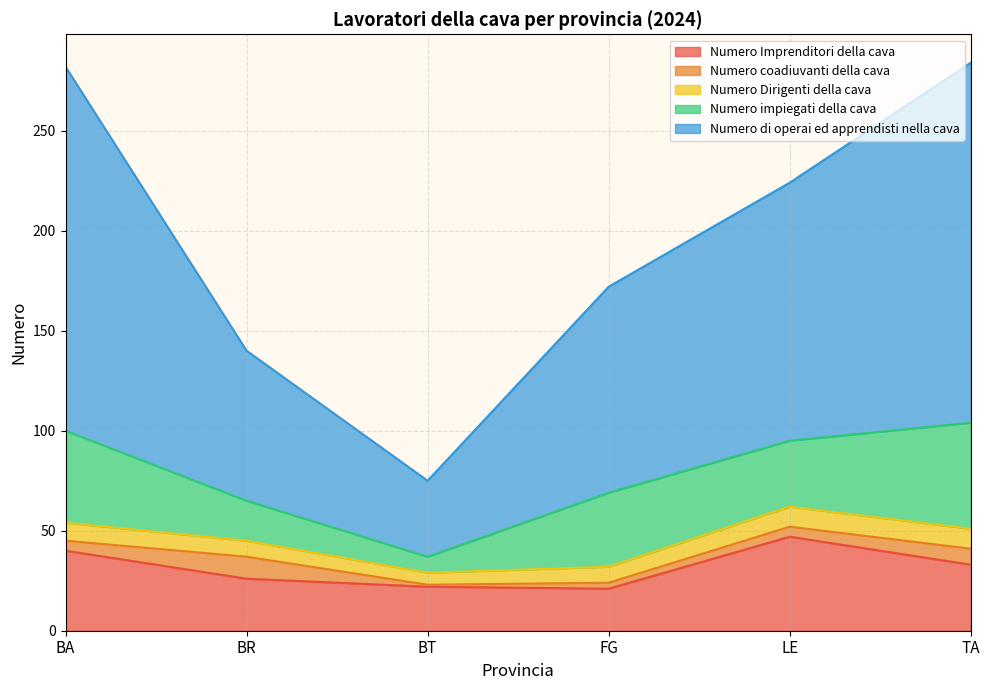

What is the difference between the second highest and minimum values in the Numero impiegati della cava series?

38